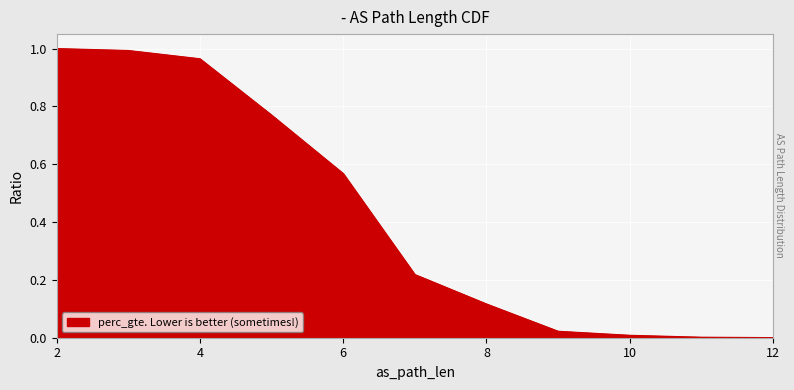

What is the maximum value shown in the chart?

1.0